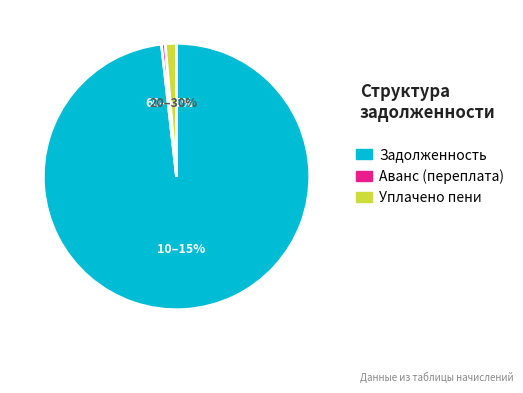

To the nearest percent, what portion does 806.84 represent?

1%